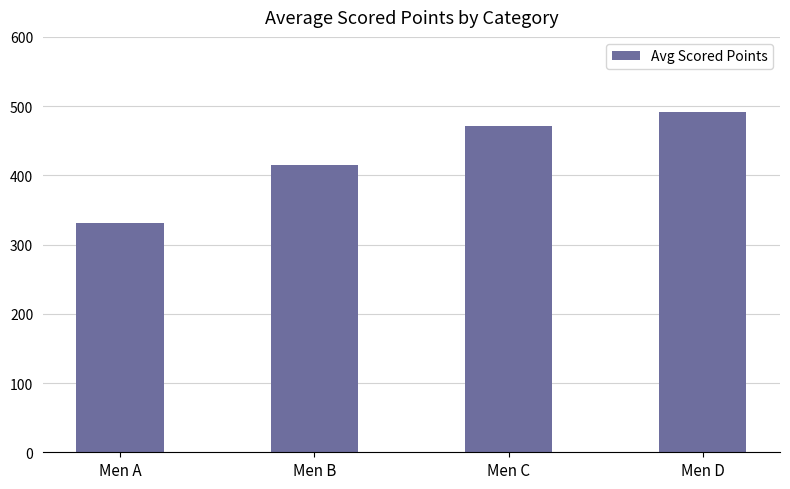

What is the change in value from Men B to Men C?

+56.6